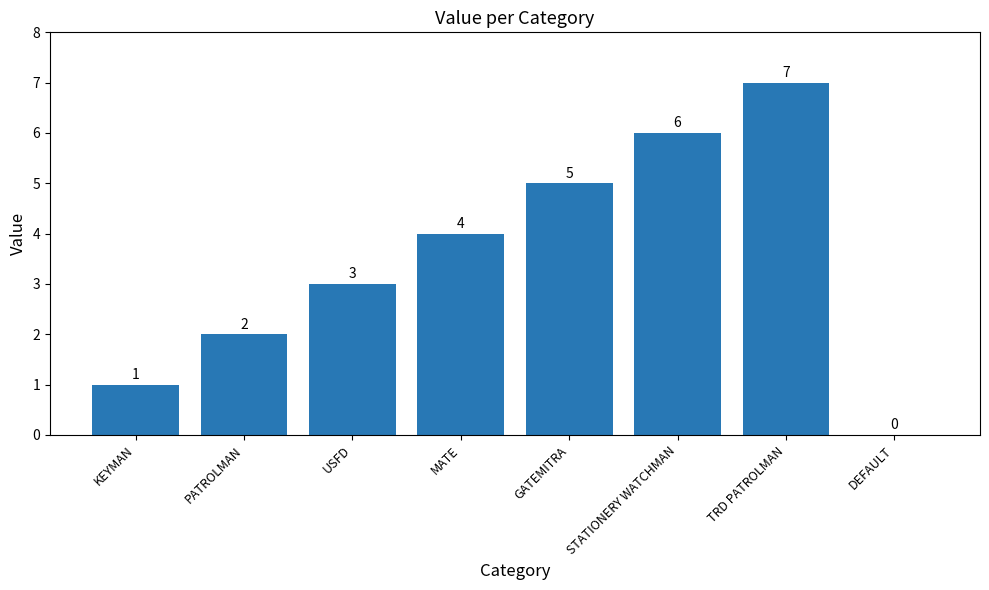

The value at MATE is 4. True or false?

True